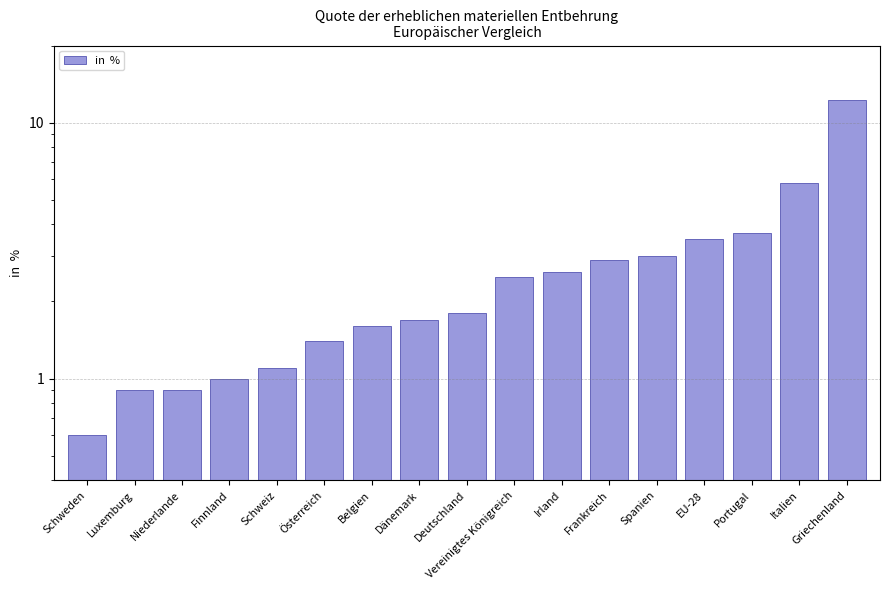

Which category has the lowest value across all series?

Schweden